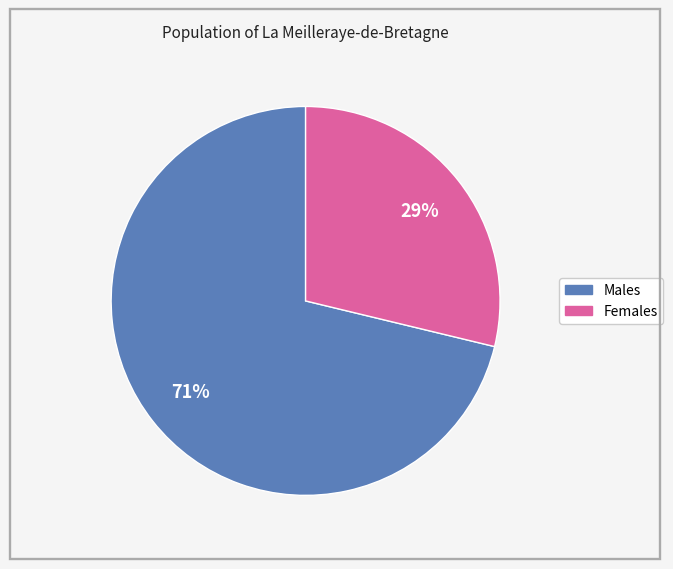

To the nearest percent, what is the average slice percentage?

50%